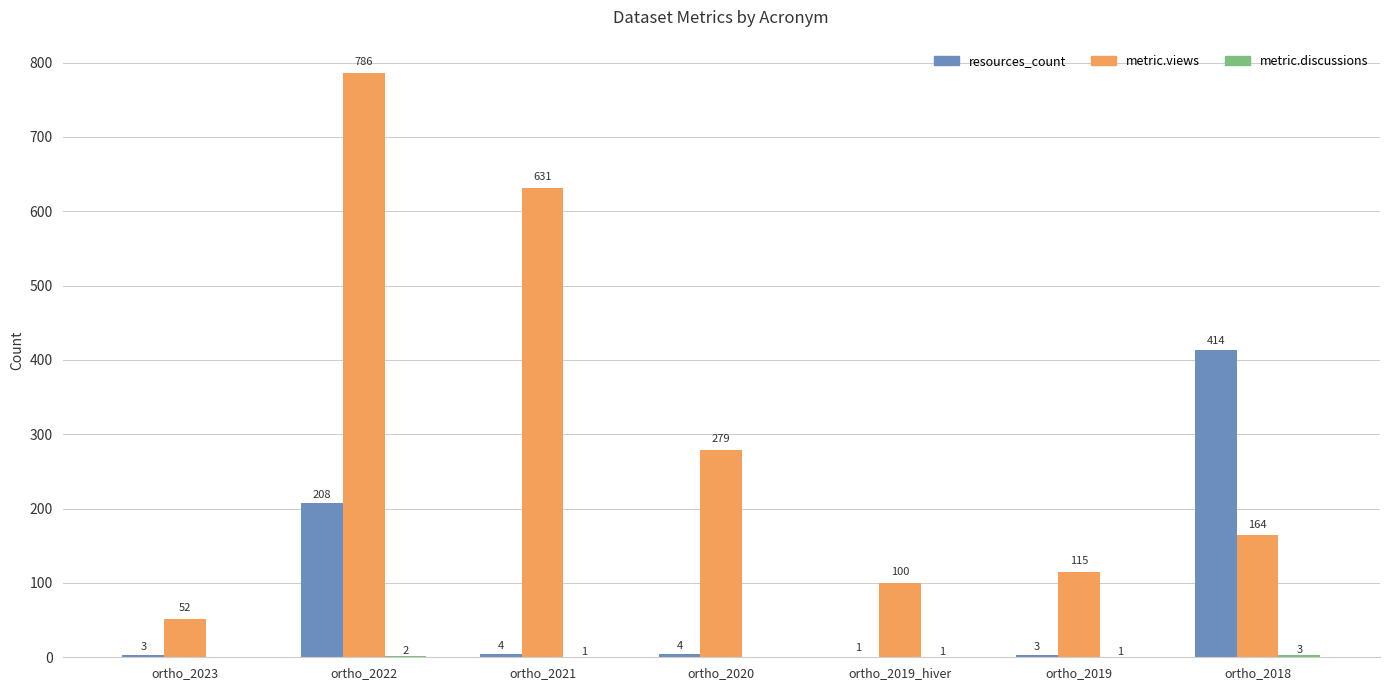

Between ortho_2019 and ortho_2018, which series saw the biggest shift?

resources_count